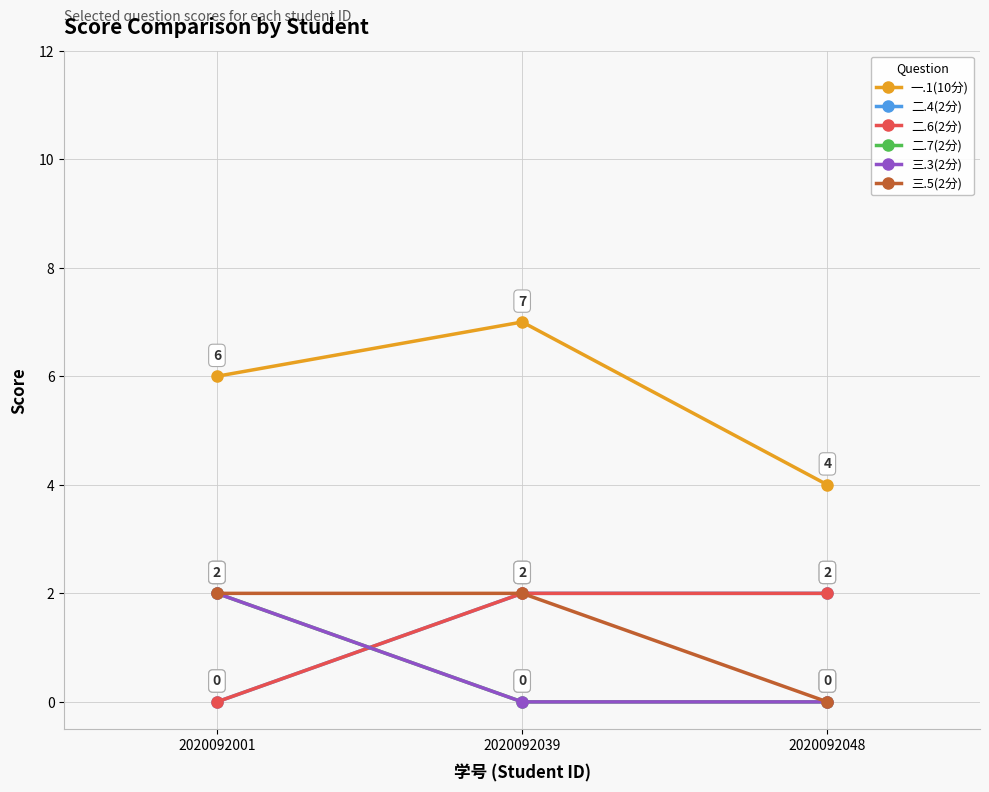

True or false: 二.4(2分) has a value of -1 at 2020092001.

False